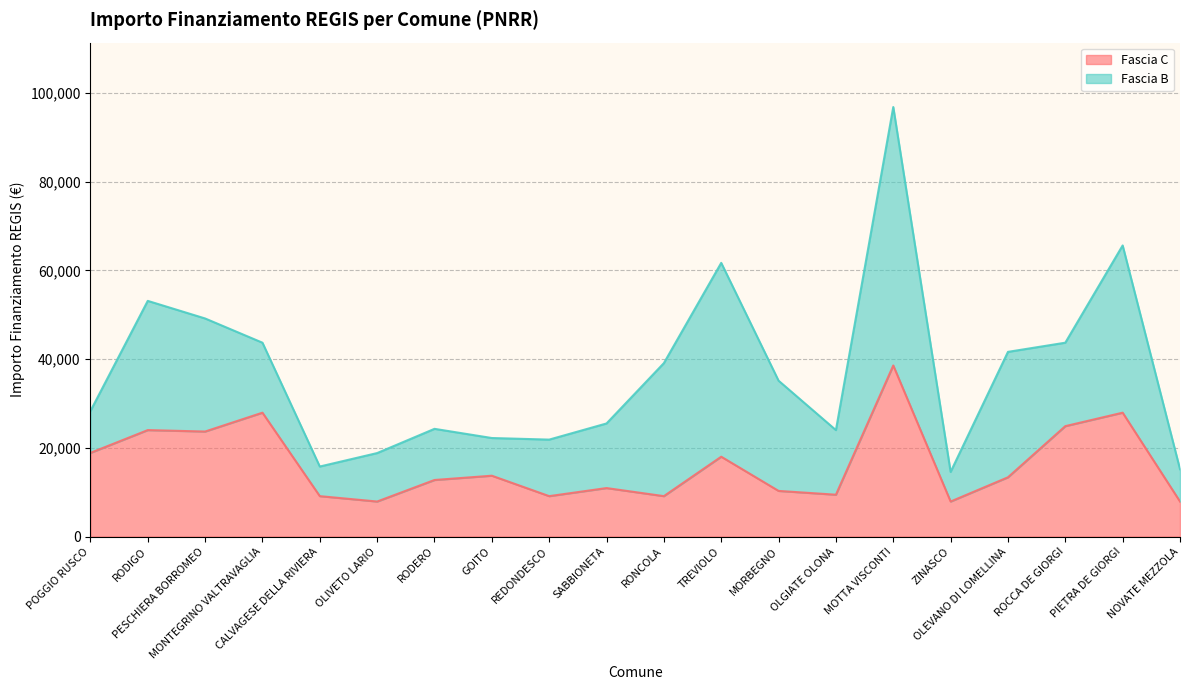

What is the sum of the values at PESCHIERA BORROMEO and SABBIONETA?

34599